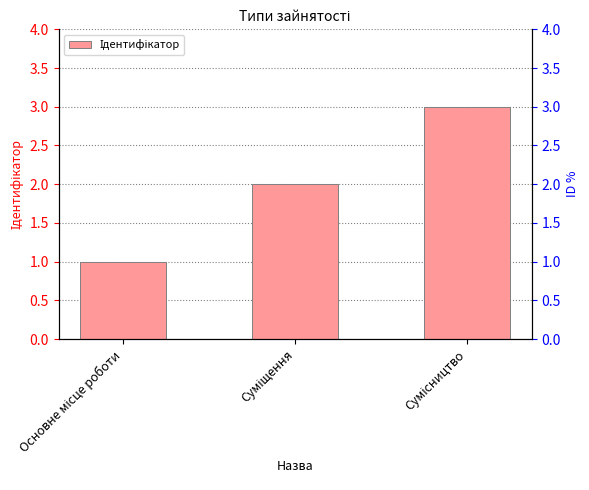

Count the values in the range 1 to 3.

3